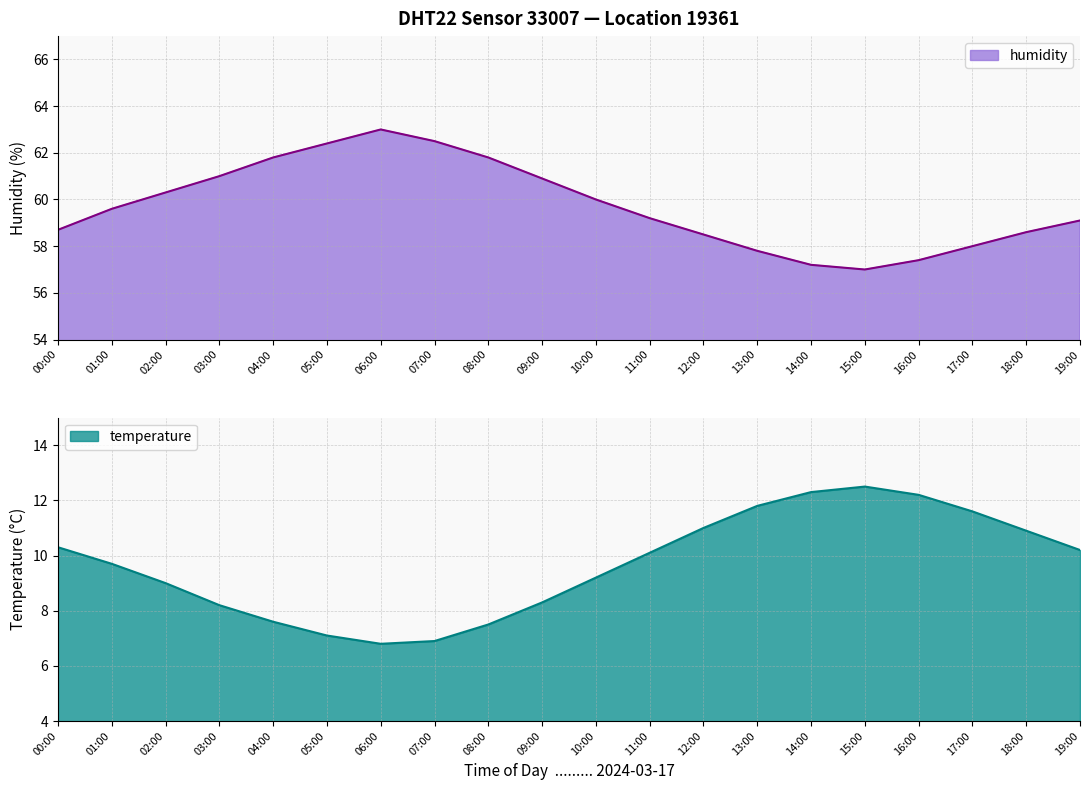

At which category does temperature reach its first local peak?

15:00